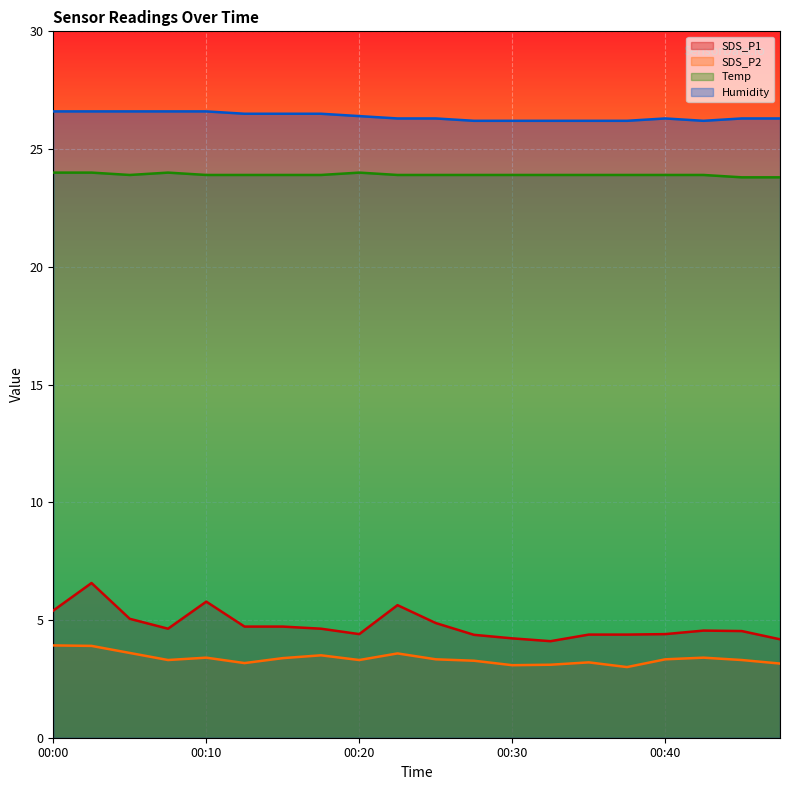

True or false: SDS_P1 and Humidity cross at least once.

False